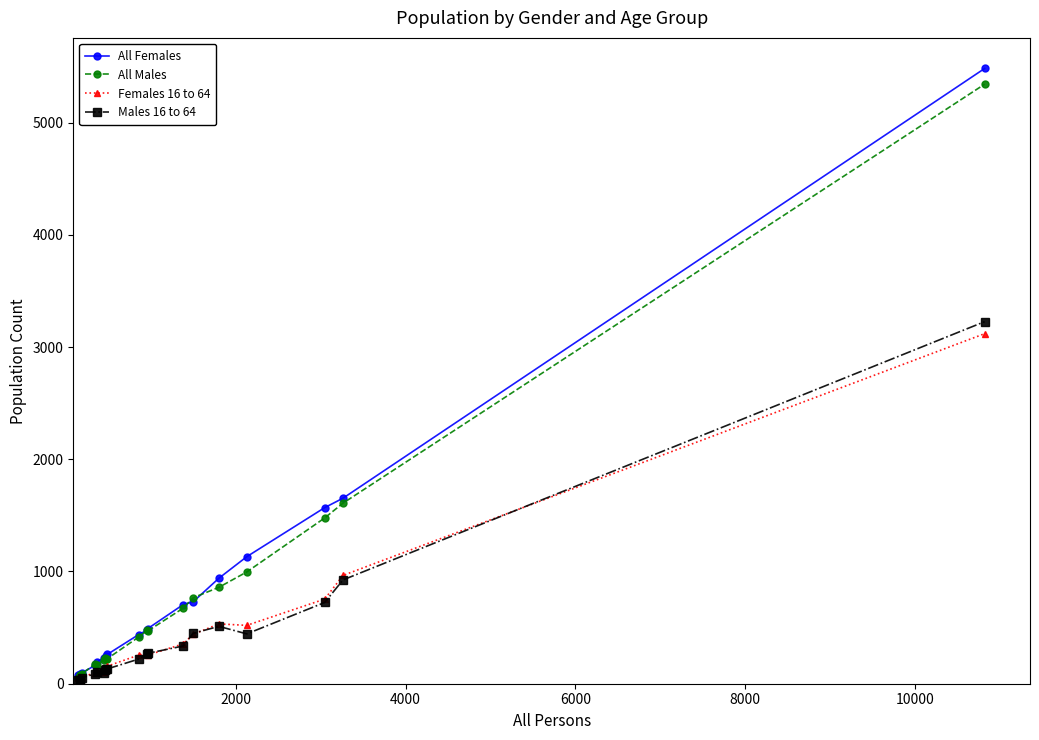

True or false: All Males has more than 0 points higher than both neighbors.

True